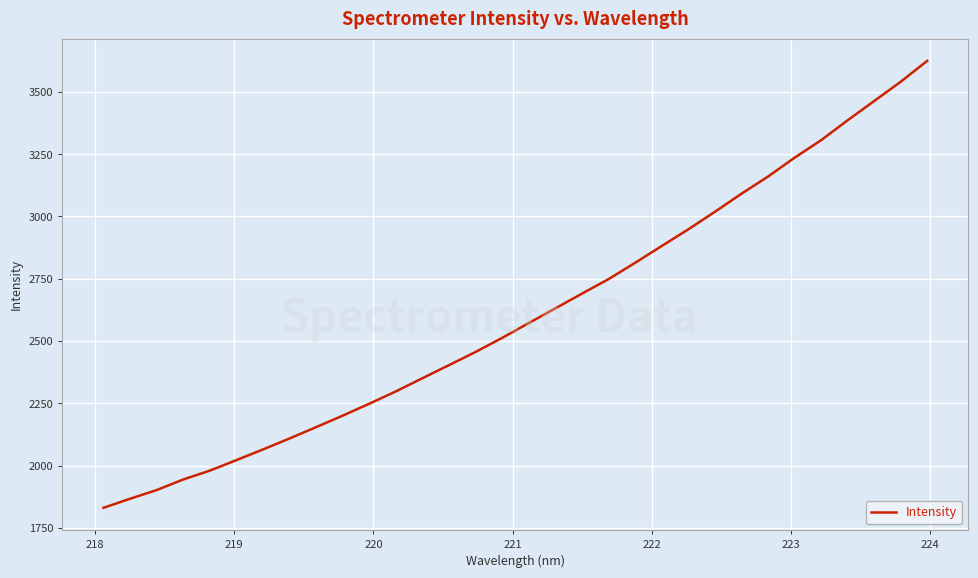

What is the maximum value shown in the chart?

3624.3